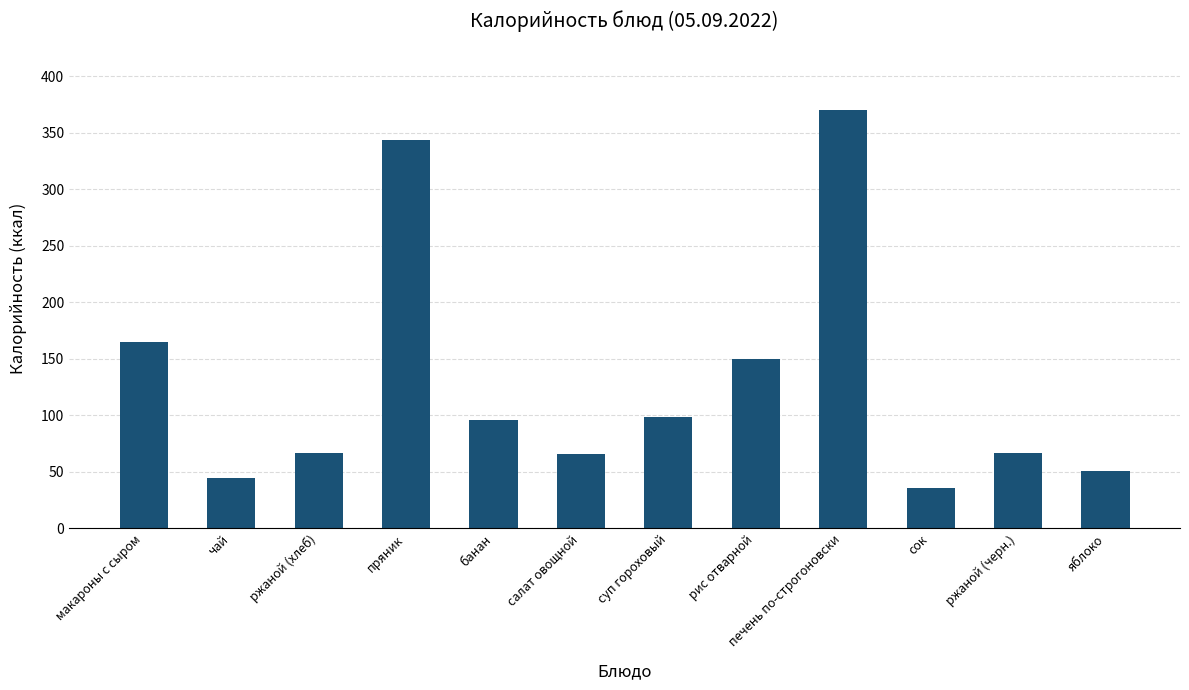

What is the average value?

130